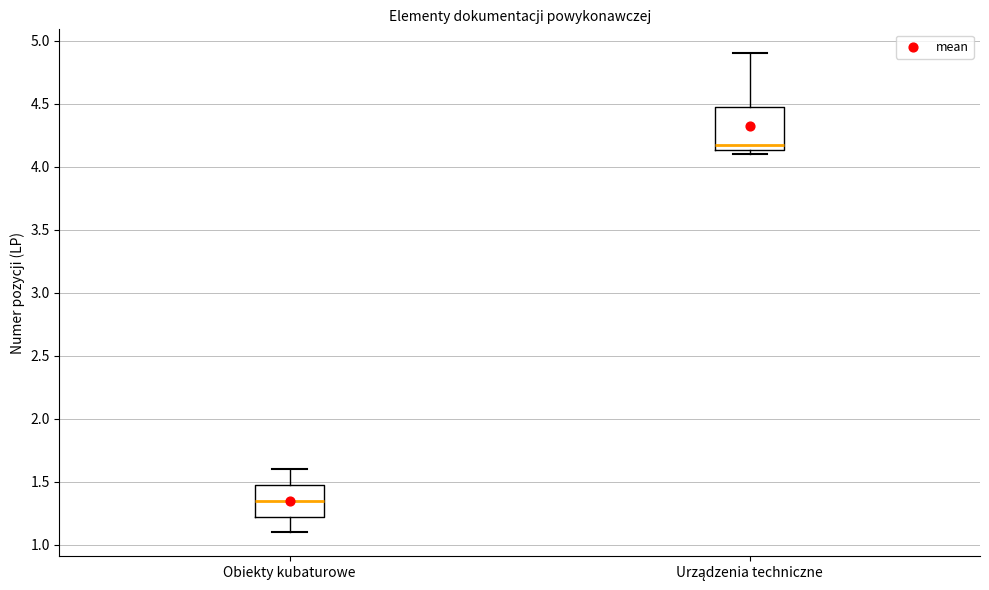

Reading left to right, read every box against the y-axis: the position of its median line, the range the box covers, and the ends of its whiskers. The values are not printed on the chart, so give them approximately, as read against the axis.

Obiekty kubaturowe: median 1.35, box 1.25 to 1.50, whiskers 1.10 to 1.60
Urządzenia techniczne: median 4.20, box 4.15 to 4.50, whiskers 4.10 to 4.90